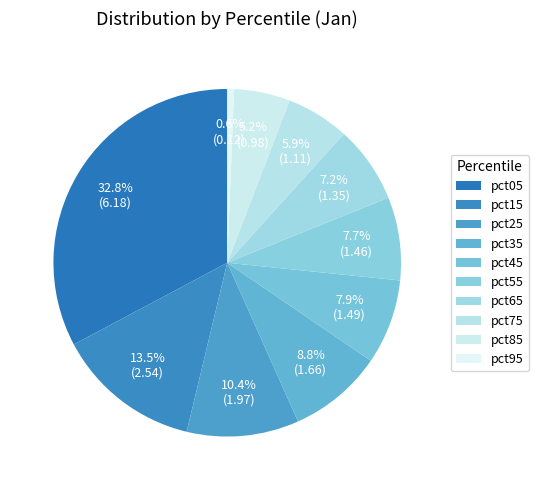

To the nearest percent, what is the difference between the pct65 and pct85 slice percentages?

2%